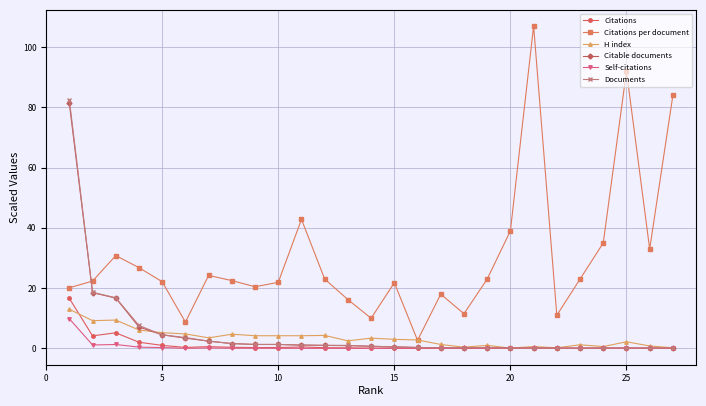

Which series has the largest total across all categories?

Citations per document